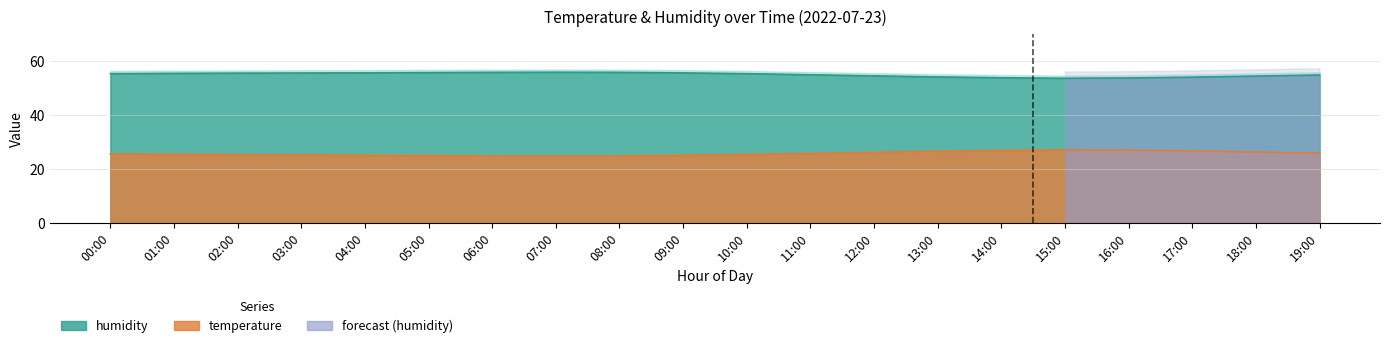

How many categories are shown in the chart?

20